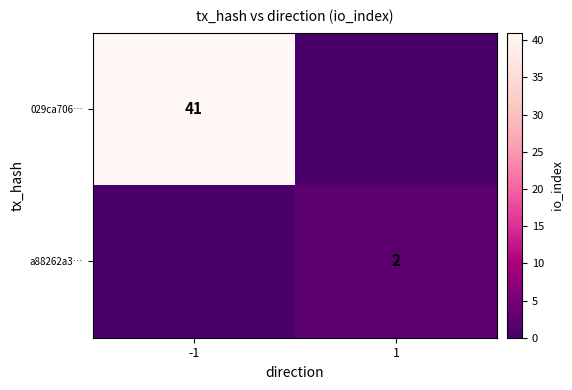

Count the a88262a3… values in the range 0 to 2.

2